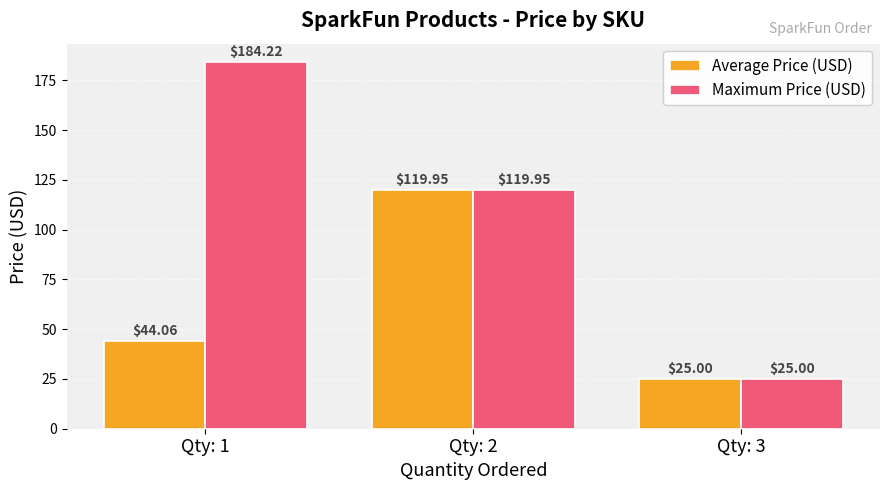

What is the difference between the maximum and minimum values in the Maximum Price (USD) series?

159.2